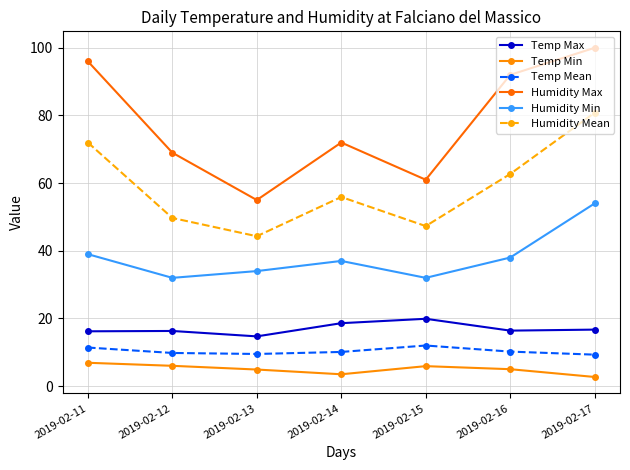

Reading right to left, list all the values displayed in this chart.

Temp Max: 16.7	16.4	19.9	18.6	14.7	16.3	16.2
Temp Min: 2.7	5.0	5.9	3.5	4.9	6.0	6.9
Temp Mean: 9.3	10.2	12.0	10.1	9.5	9.8	11.4
Humidity Max: 100.0	92.0	61.0	72.0	55.0	69.0	96.0
Humidity Min: 54.0	38.0	32.0	37.0	34.0	32.0	39.0
Humidity Mean: 80.8	62.7	47.3	55.9	44.3	49.7	72.0